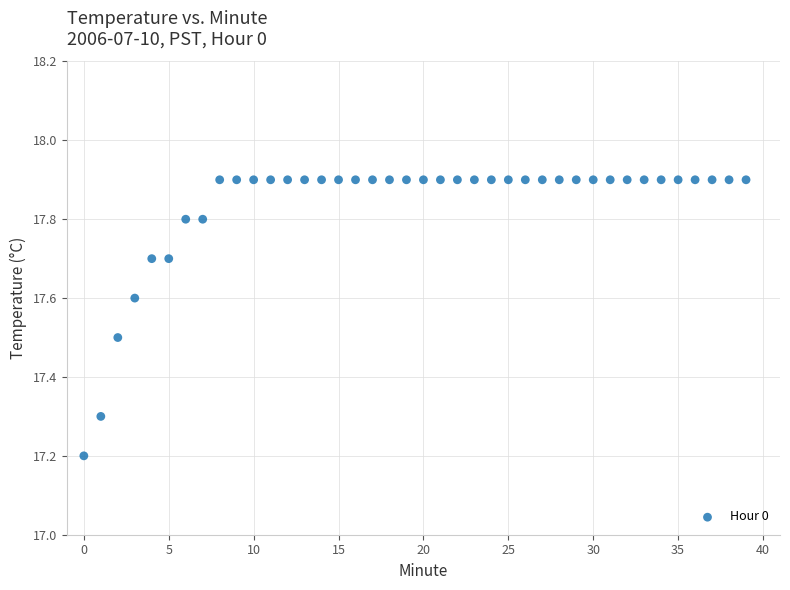

What Y value in the scatter plot is closest to 17?

17.2